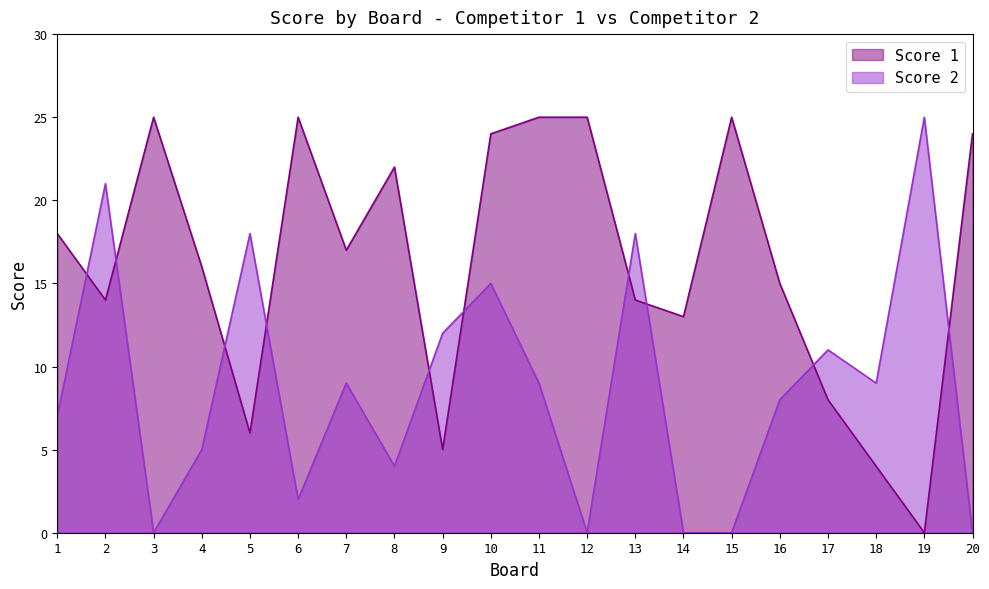

What is the difference between the second highest and second lowest values in the Score 1 series?

21